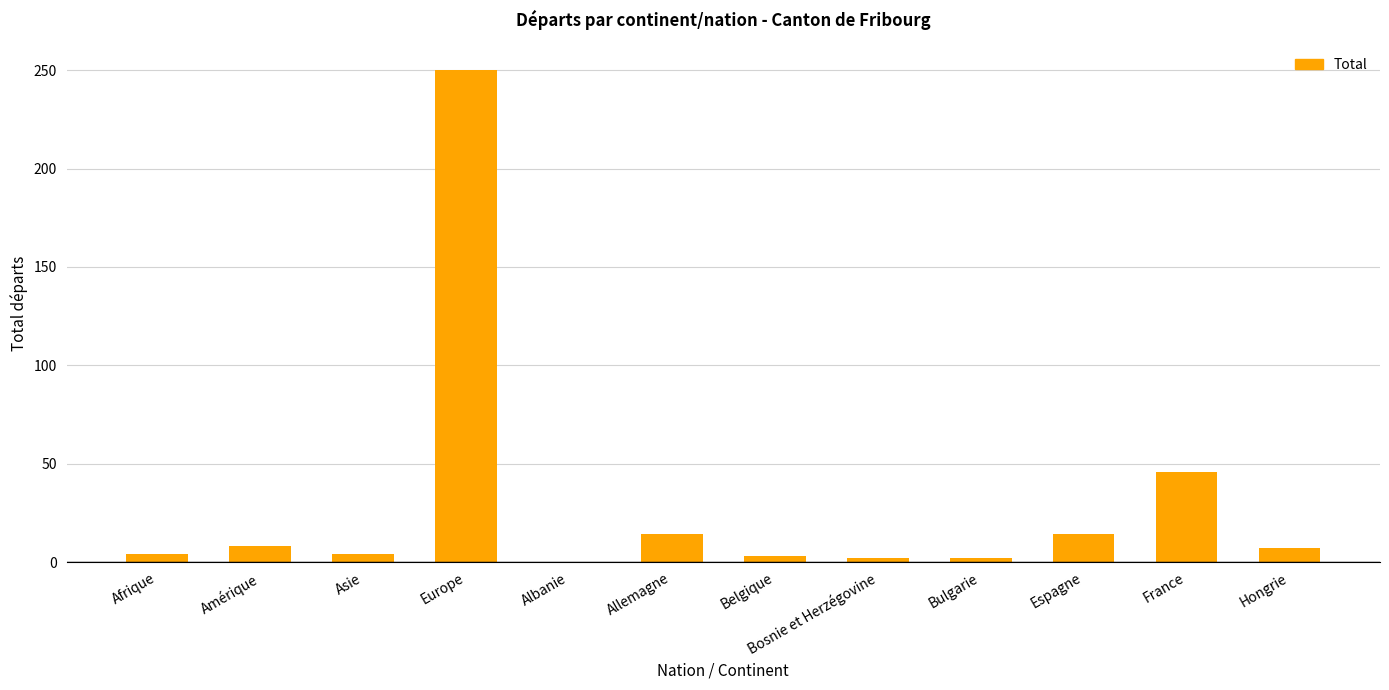

How many distinct data groups are displayed?

1